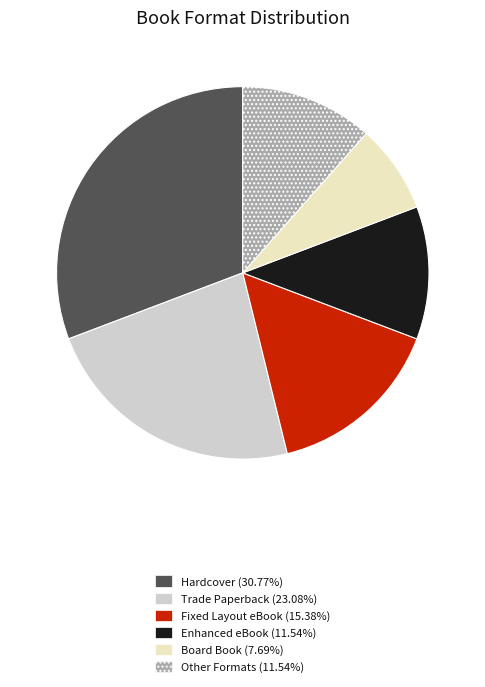

Is there any slice that represents more than half of the pie?

No